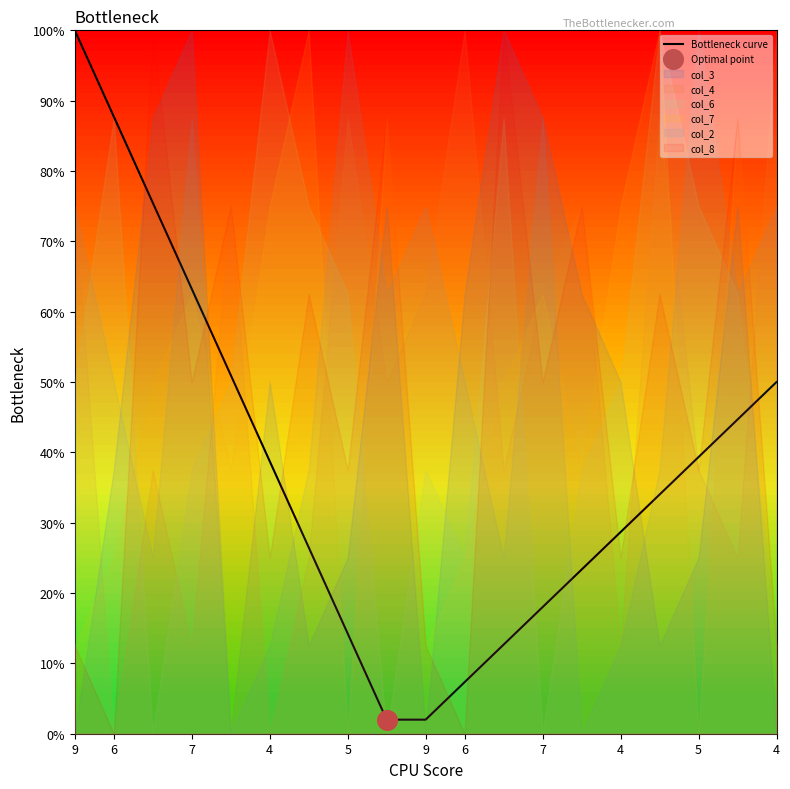

Which has a higher value, 5 or 6?

6